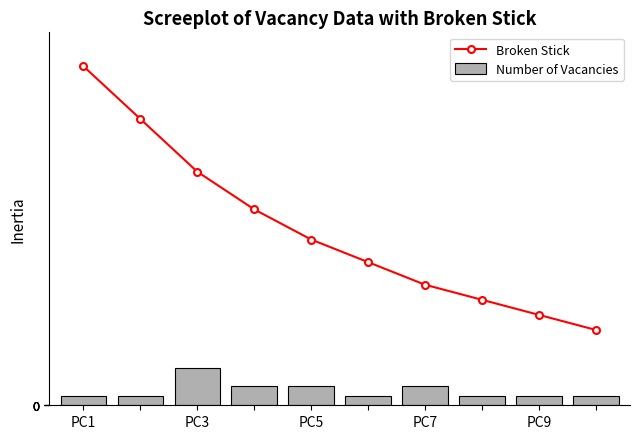

At which label does Broken Stick first exceed 17?

PC1